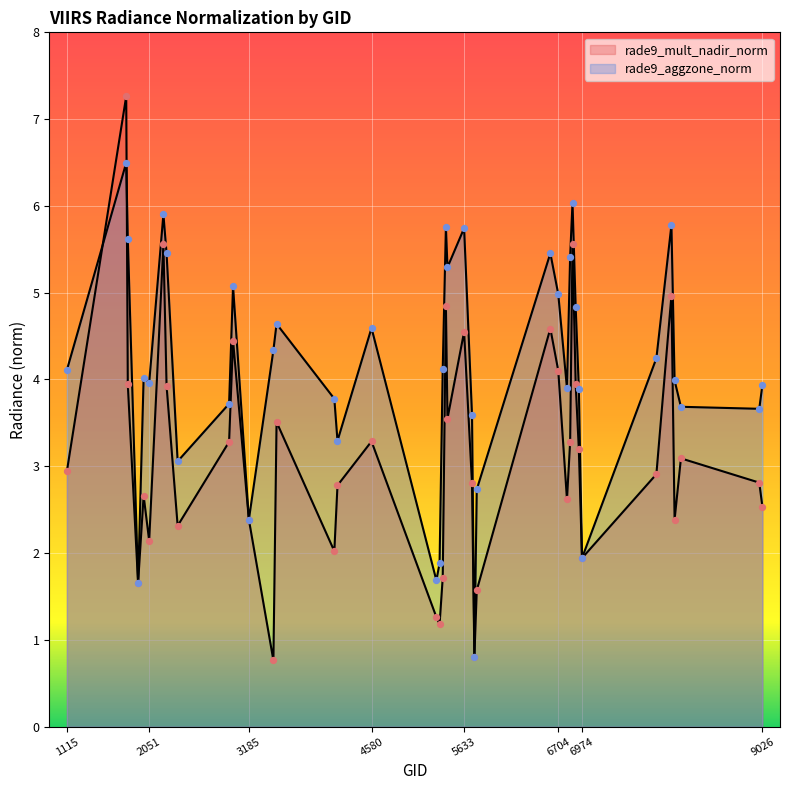

At how many categories does at least one series exceed 6?

2